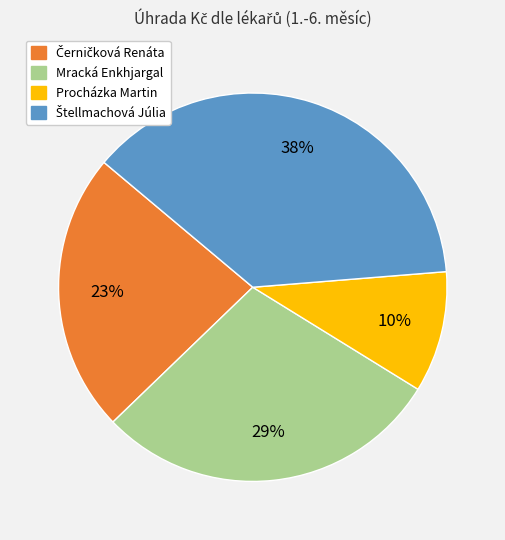

To the nearest percent, what is the average slice percentage?

25%